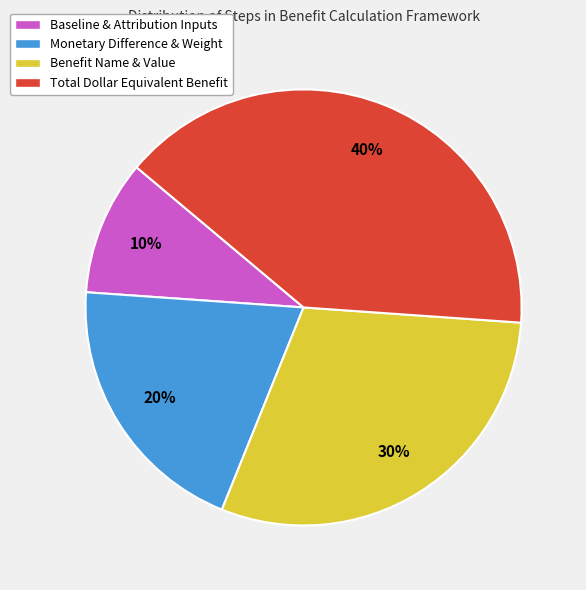

How many segments does this pie chart have?

4